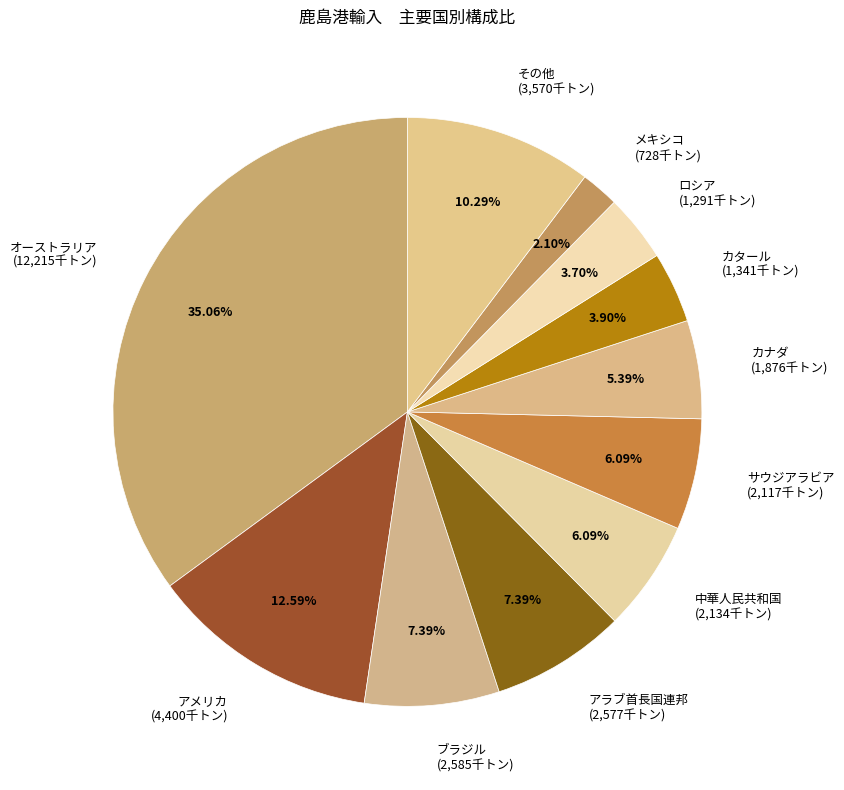

True or false: オーストラリア accounts for 35% of the total.

True